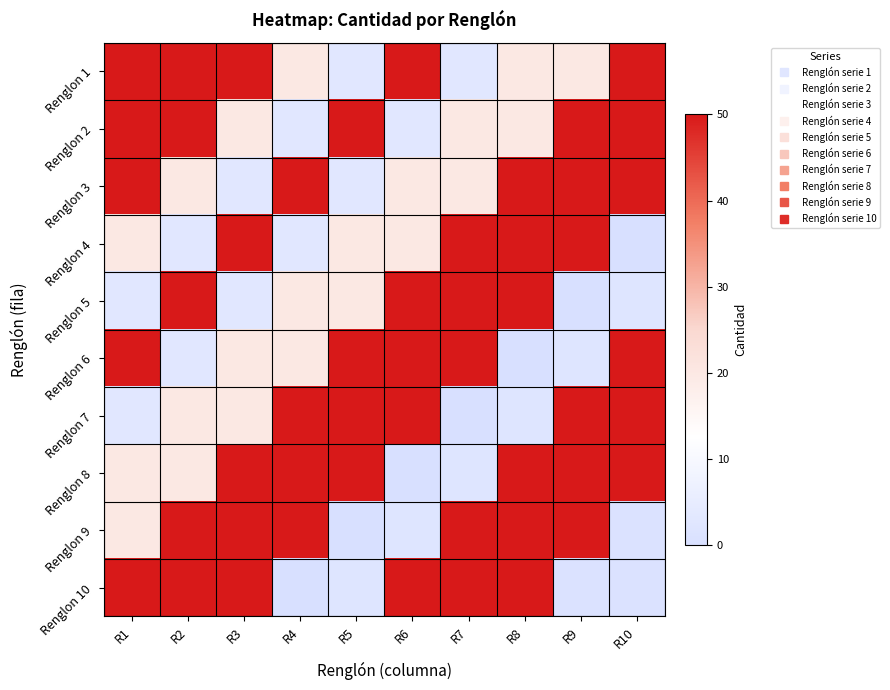

Reading left to right, transcribe all the data shown in this chart.

Renglon 1: R1=50	R2=50	R3=50	R4=20	R5=3	R6=50	R7=3	R8=20	R9=20	R10=50
Renglon 2: R1=50	R2=50	R3=20	R4=3	R5=50	R6=3	R7=20	R8=20	R9=50	R10=50
Renglon 3: R1=50	R2=20	R3=3	R4=50	R5=3	R6=20	R7=20	R8=50	R9=50	R10=50
Renglon 4: R1=20	R2=3	R3=50	R4=3	R5=20	R6=20	R7=50	R8=50	R9=50	R10=0
Renglon 5: R1=3	R2=50	R3=3	R4=20	R5=20	R6=50	R7=50	R8=50	R9=0	R10=2
Renglon 6: R1=50	R2=3	R3=20	R4=20	R5=50	R6=50	R7=50	R8=0	R9=2	R10=50
Renglon 7: R1=3	R2=20	R3=20	R4=50	R5=50	R6=50	R7=0	R8=2	R9=50	R10=50
Renglon 8: R1=20	R2=20	R3=50	R4=50	R5=50	R6=0	R7=2	R8=50	R9=50	R10=50
Renglon 9: R1=20	R2=50	R3=50	R4=50	R5=0	R6=2	R7=50	R8=50	R9=50	R10=1
Renglon 10: R1=50	R2=50	R3=50	R4=0	R5=2	R6=50	R7=50	R8=50	R9=1	R10=1